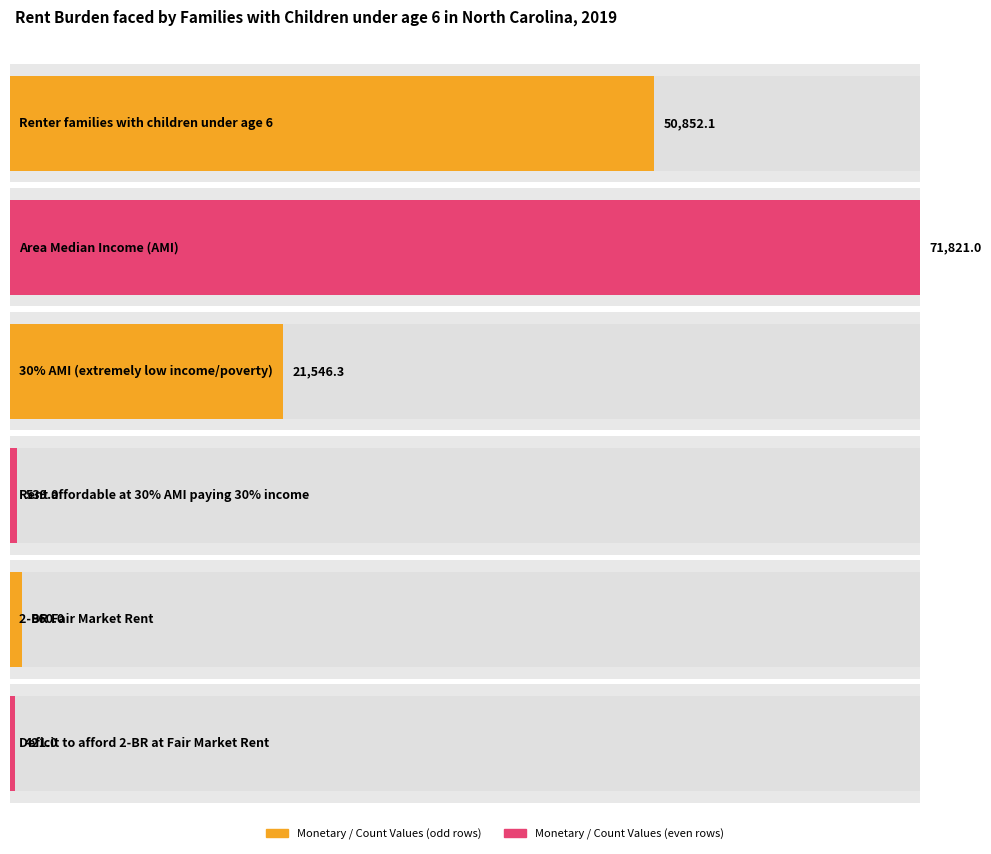

Which label corresponds to the largest value in the chart?

Area Median Income (AMI)